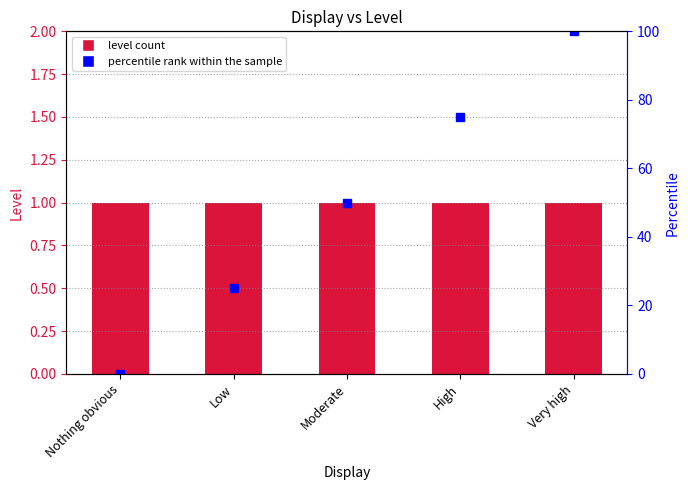

Which series changed the most between Nothing obvious and Low?

Percentile rank